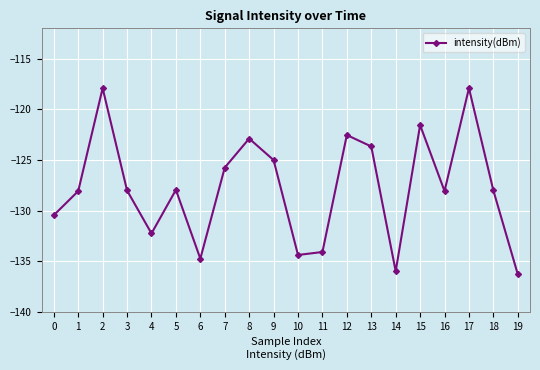

Is it true that the value at 13 is -162.8?

False